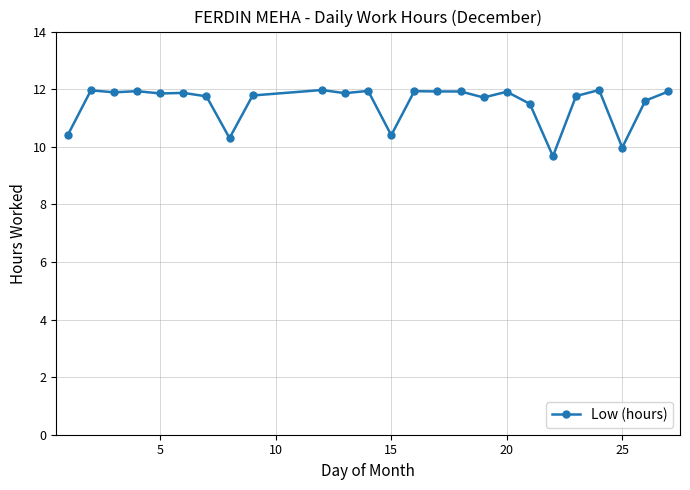

What is the value of the 6th point from the left?

11.9